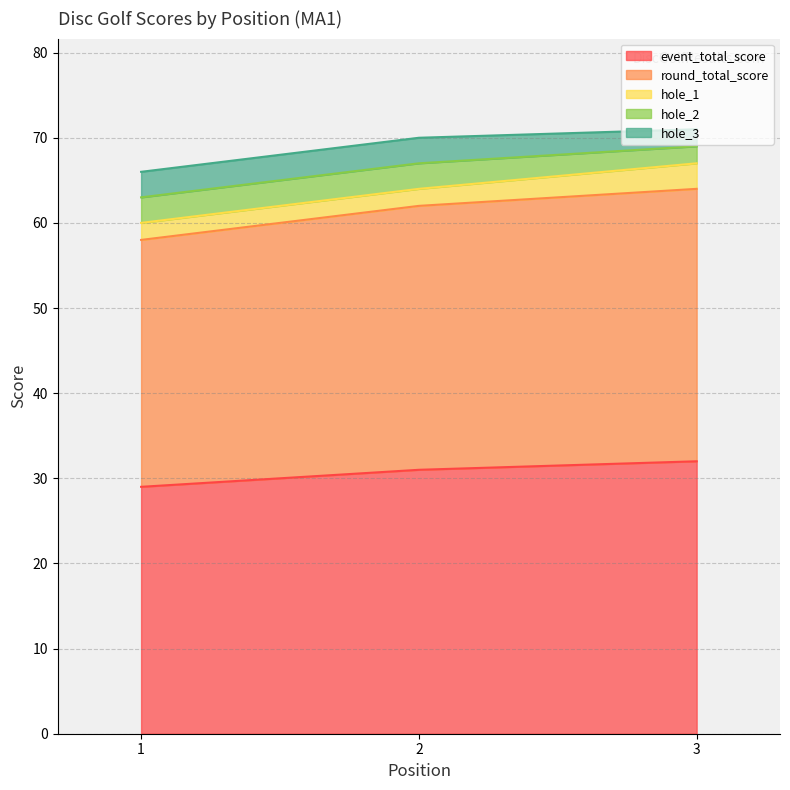

Is it true that hole_3 equals 3 at 3?

False